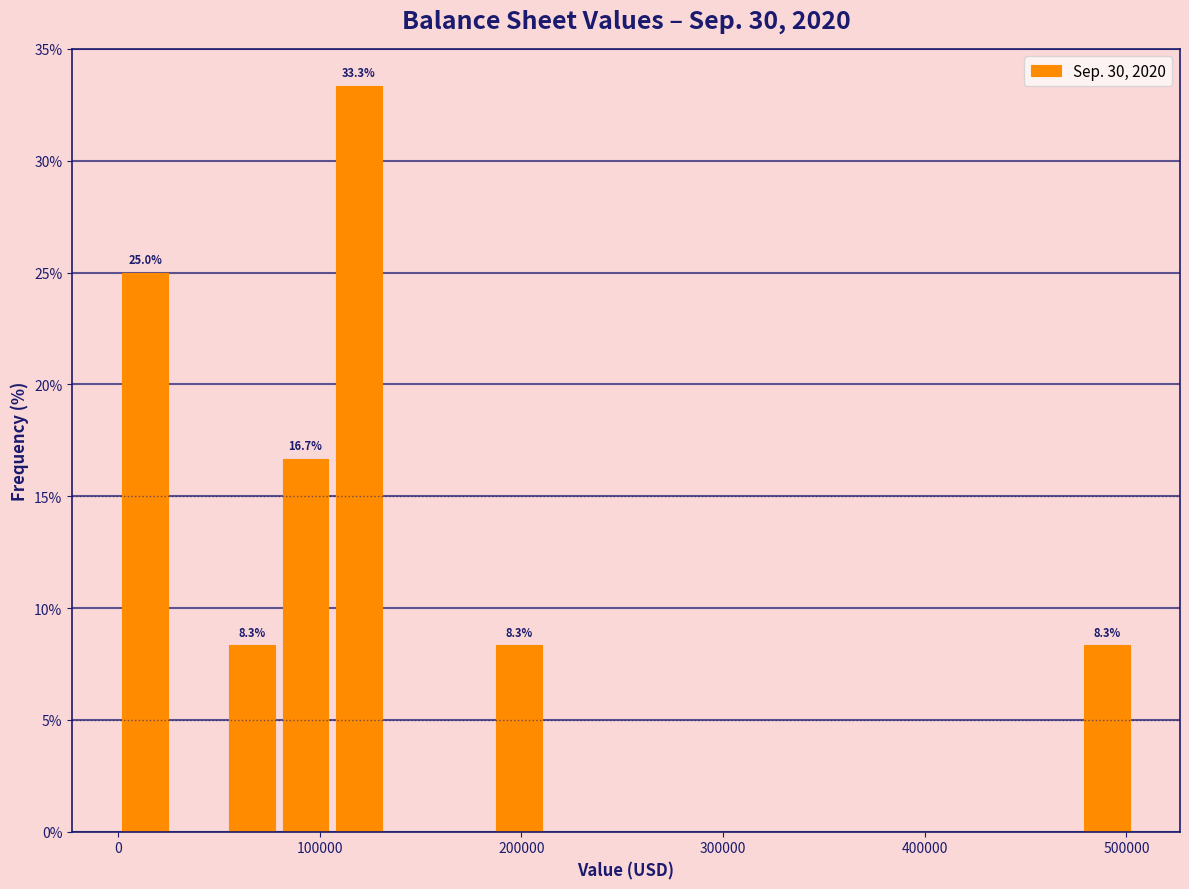

Around what value on the x-axis is the tallest bar? Give the approximate position of its centre, as read against the axis.

120000